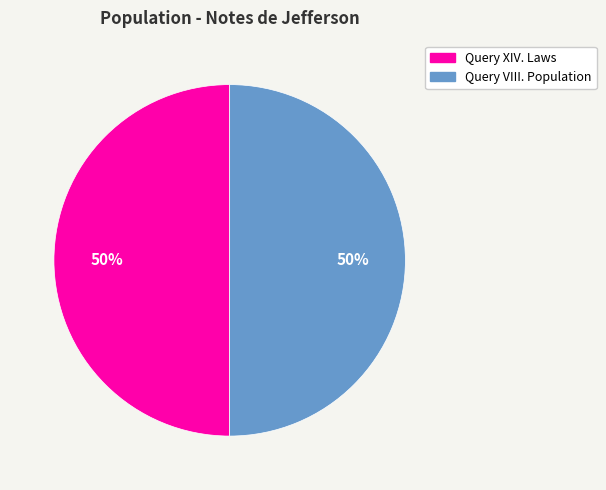

To the nearest percent, what is the average slice percentage?

50%